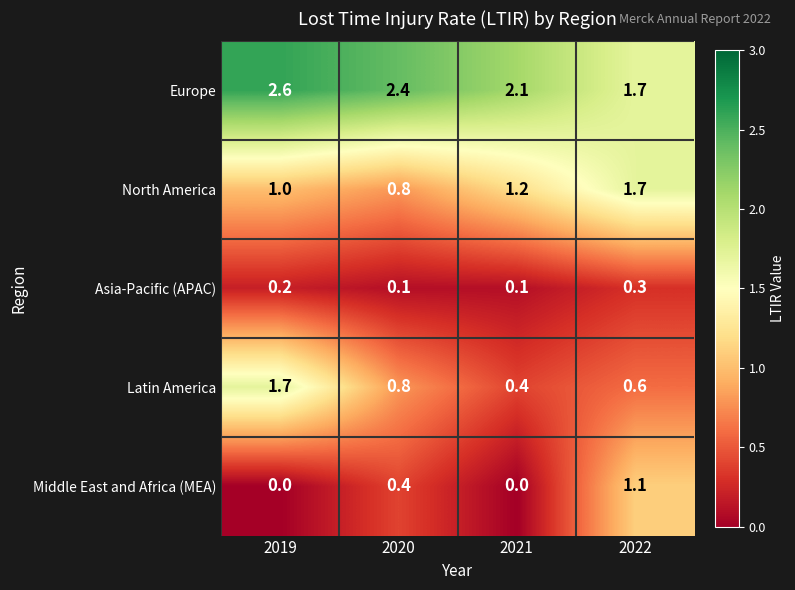

What is the difference between the second highest and minimum values in the Middle East and Africa (MEA) series?

0.4